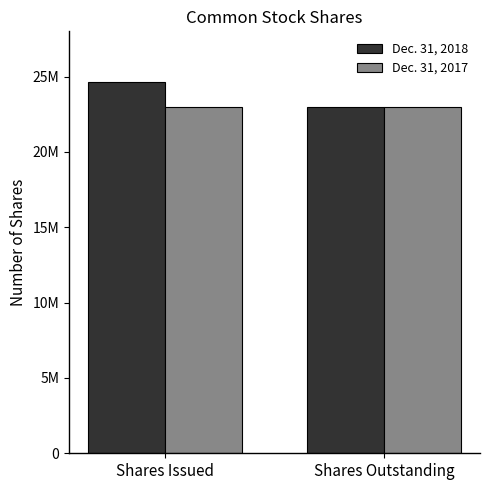

What position from the right is Shares Outstanding?

1